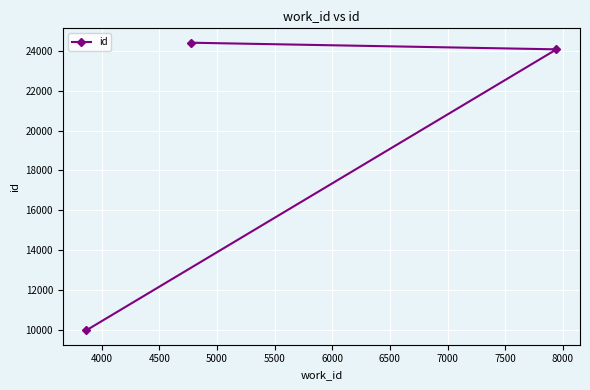

What is the difference between the maximum and second lowest values?

333